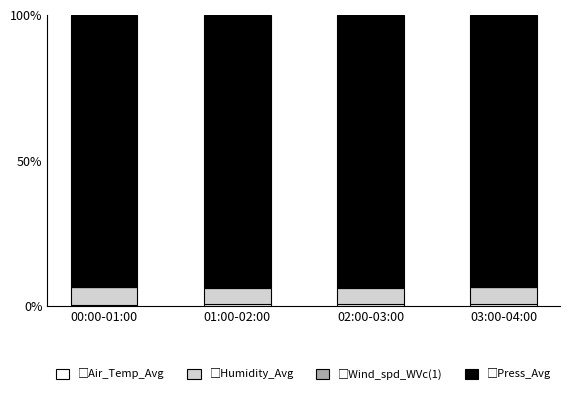

Does the chart contain stacked bars?

Yes